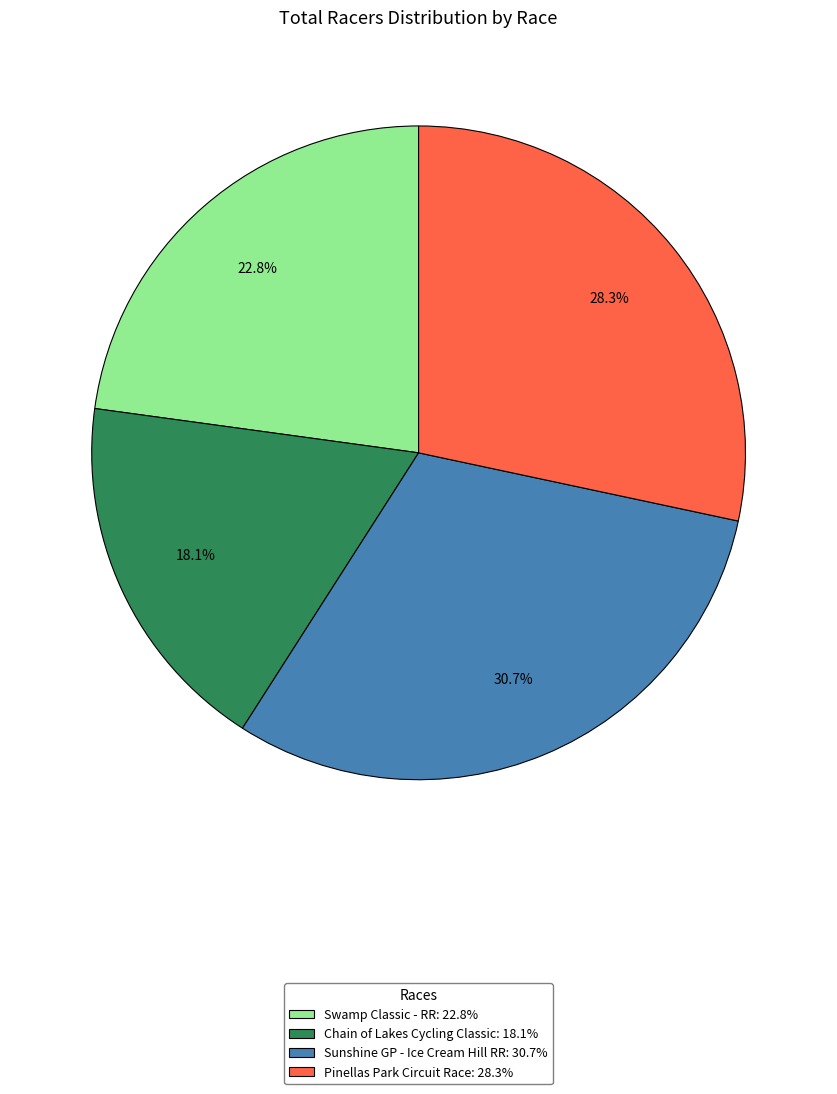

Does any single category account for the majority?

No